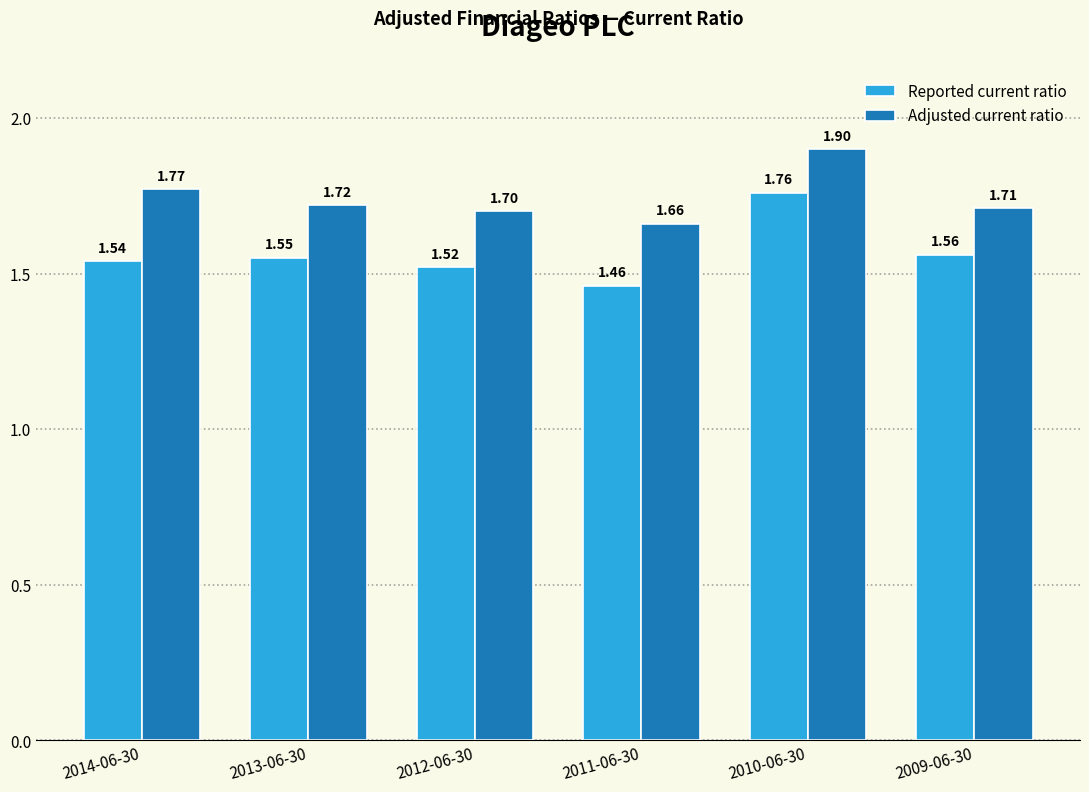

List the series in order of their peak value, lowest first.

Reported current ratio, Adjusted current ratio